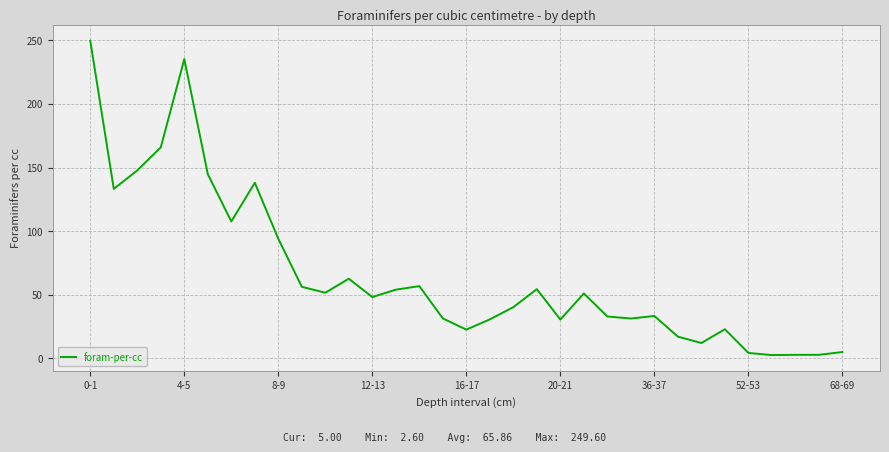

What is the difference between the maximum and minimum values?

247.0